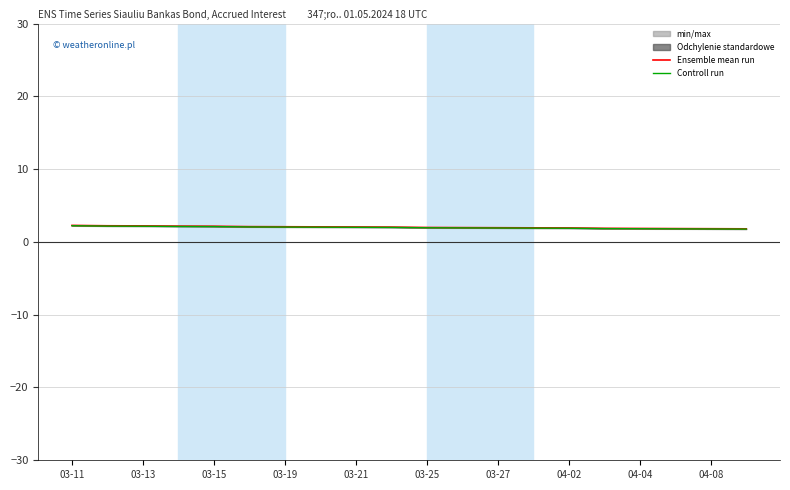

At which category is the sum across all series the highest?

03-11